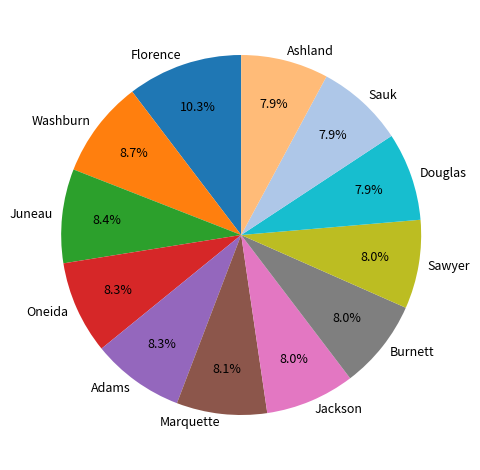

To the nearest percent, what percentage of the pie is Juneau?

8%